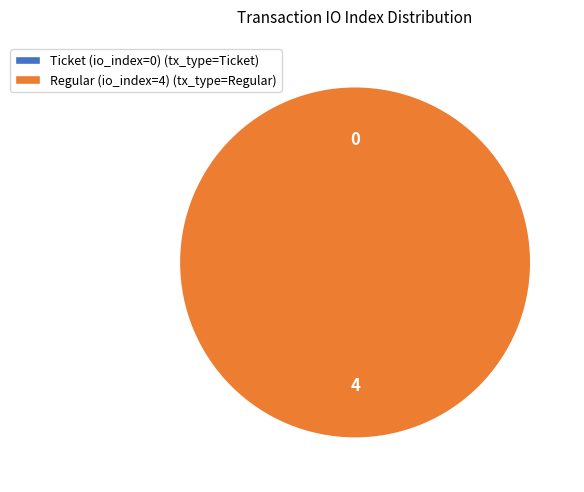

The Regular (io_index=4) slice represents 100% of the pie. True or false?

True